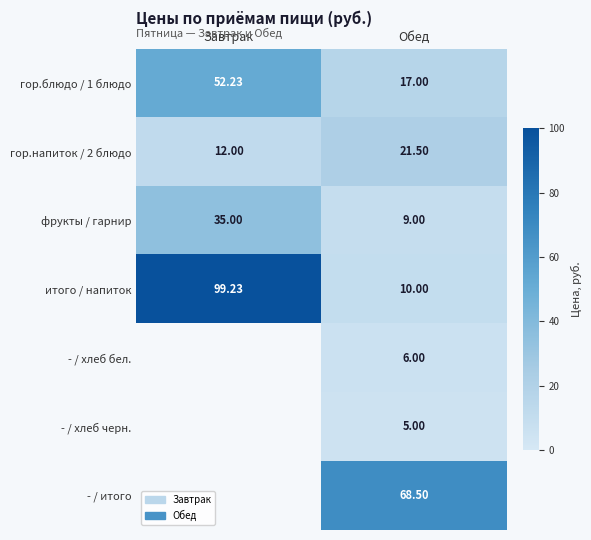

How many values in the гор.напиток / 2 блюдо series exceed 21?

1